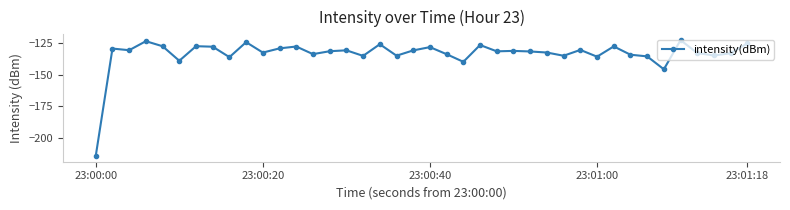

What is the value of the 28th point from the left?

-132.4